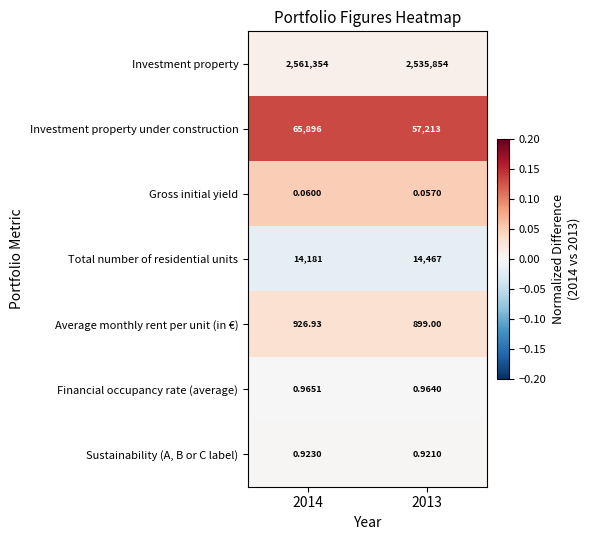

Which series has the widest spread of values?

Investment property